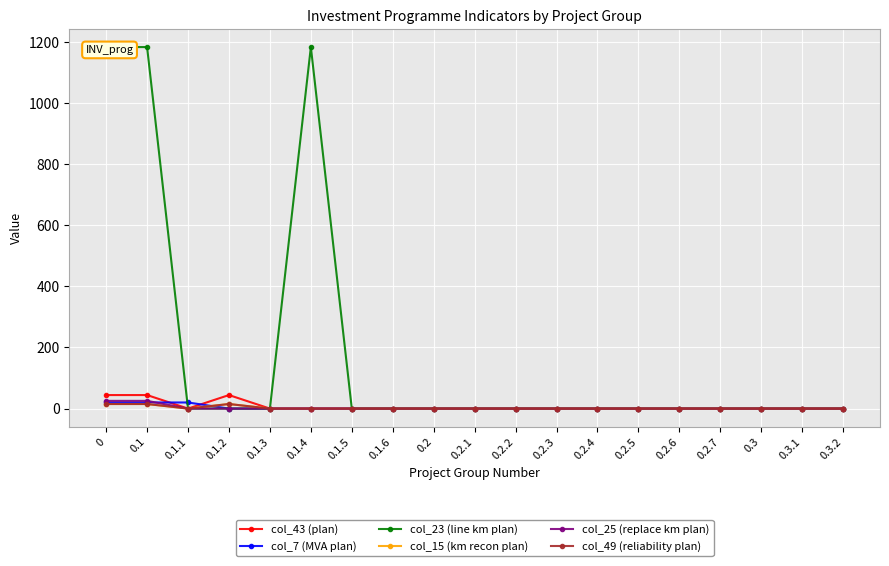

Between 0.2.5 and 0.2.4, which is larger?

0.2.5